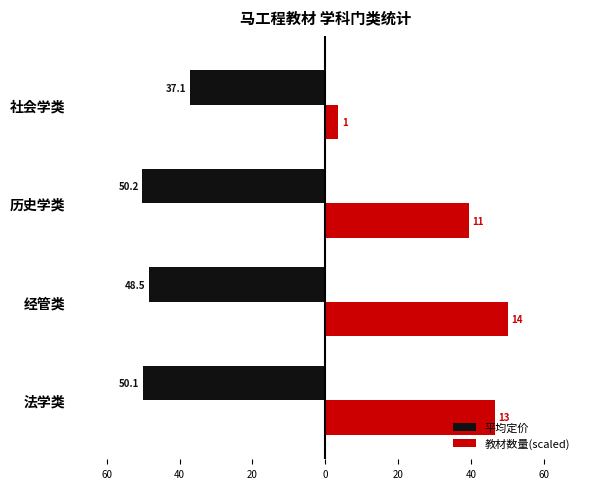

What are all the series names shown in the legend?

平均定价, 教材数量(scaled)